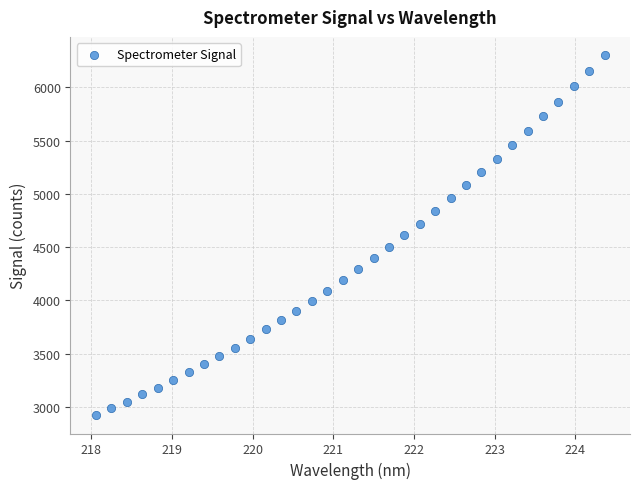

What is the range of Y values (max minus min)?

3385.9